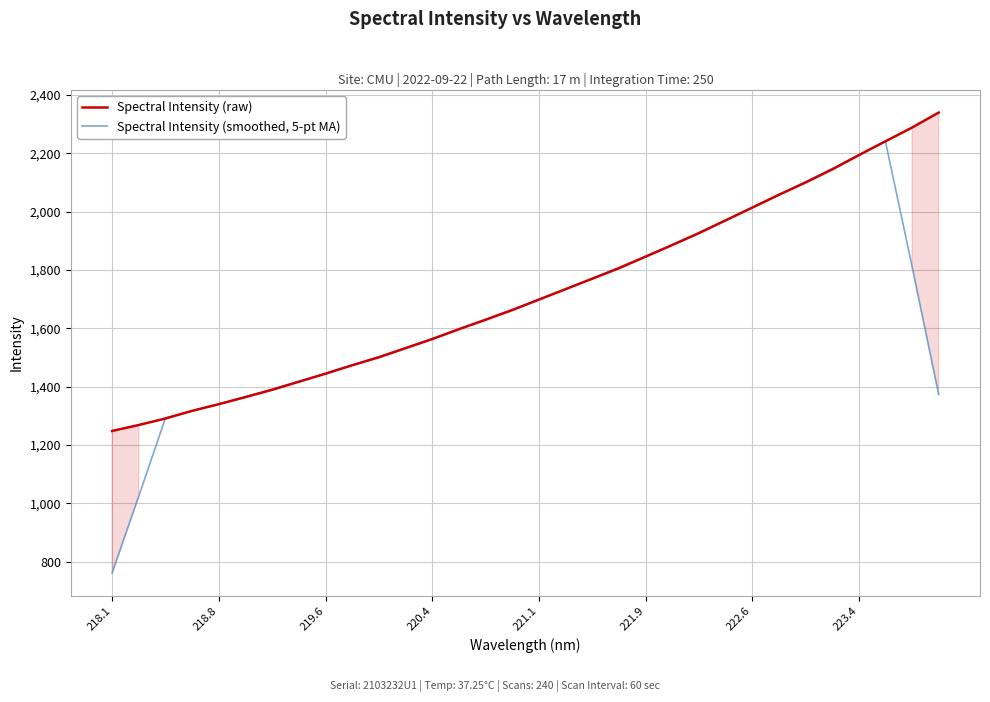

The Spectral Intensity (smoothed, 5-pt MA) series shows 364.3 at 219.6. True or false?

False